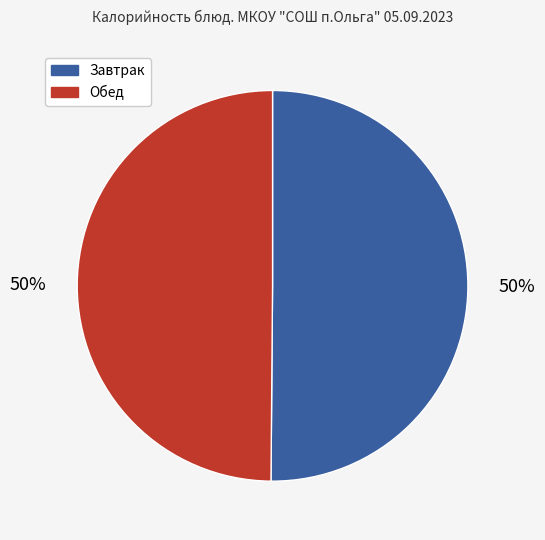

To the nearest percent, what is the average slice percentage?

50%